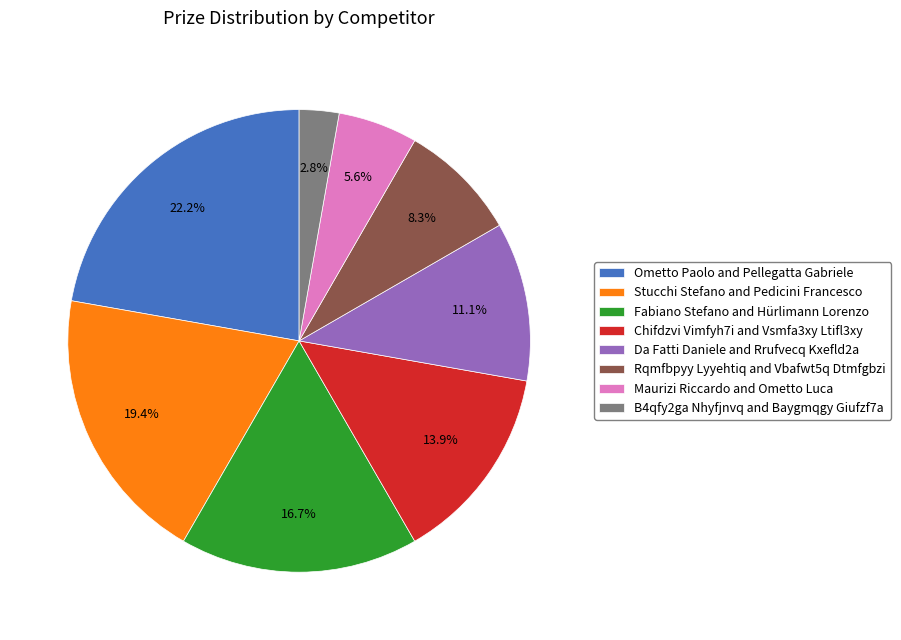

To the nearest percent, what is the average slice percentage?

12%